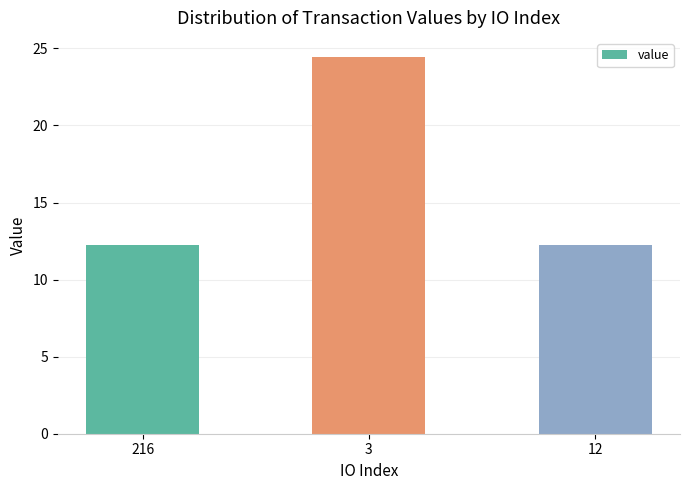

Which has a higher value, 216 or 3?

3